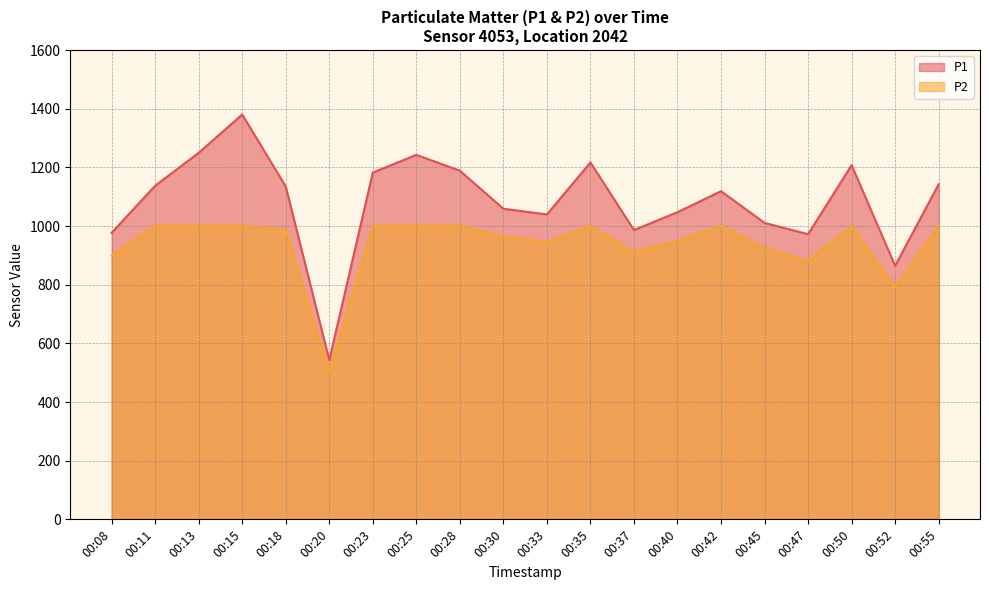

What is the value of the P1 point at the 15th from the left?

1119.2